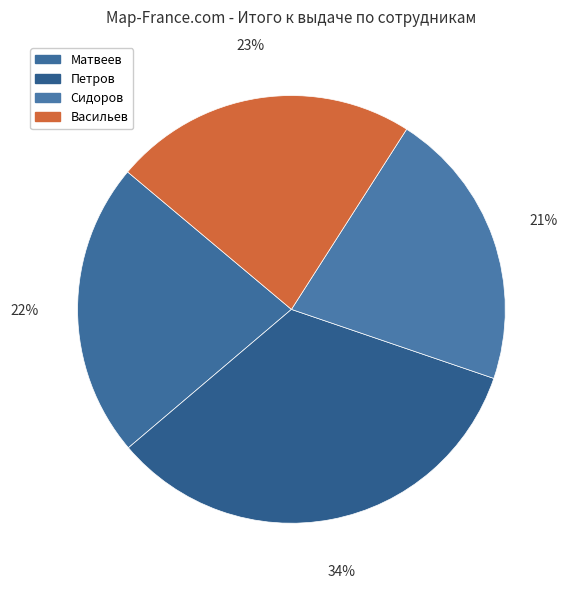

Which category has the smallest portion of the pie?

Сидоров